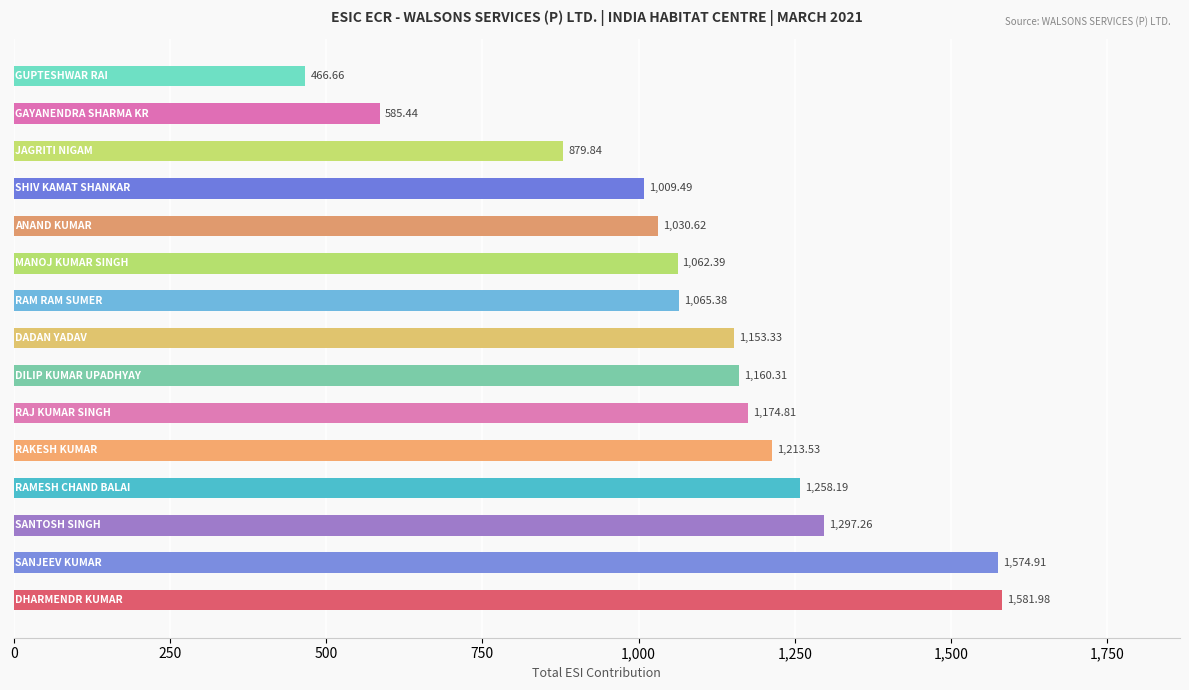

What is the difference between the maximum and minimum values?

1115.3